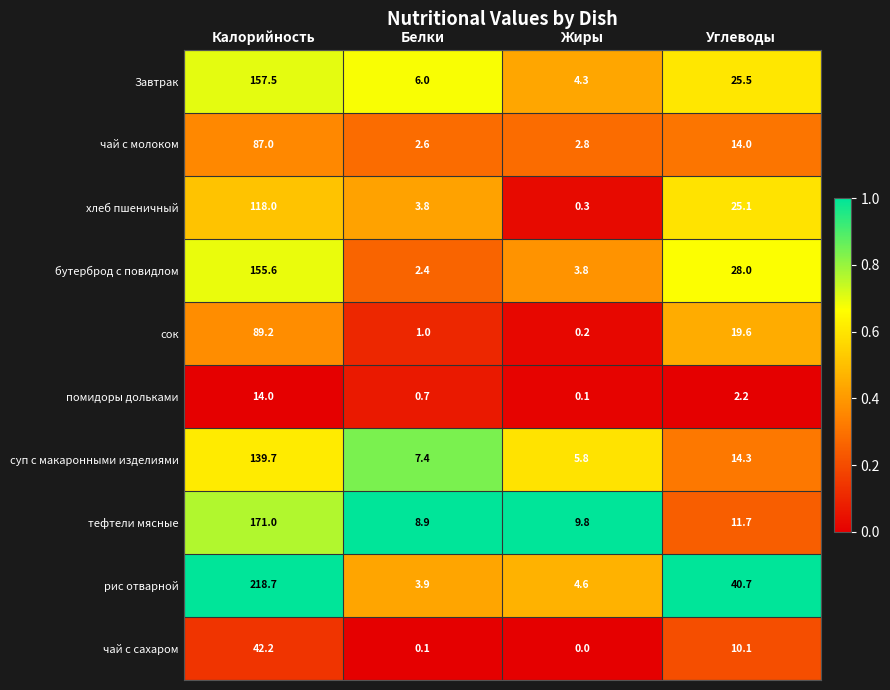

What is the sum of all рис отварной values?

267.9